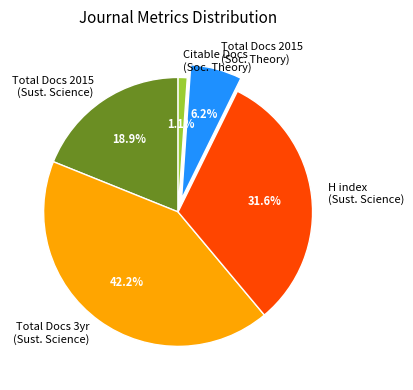

How many segments does this pie chart have?

5